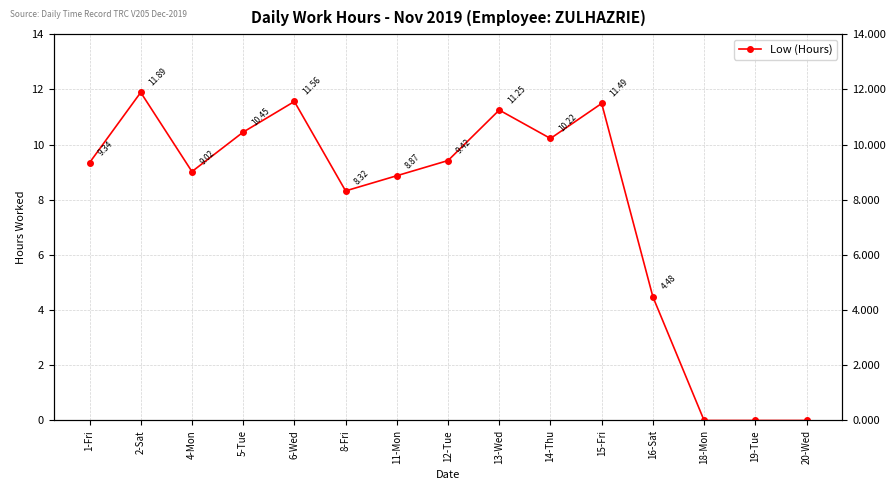

At which label does the data first exceed 9?

1-Fri